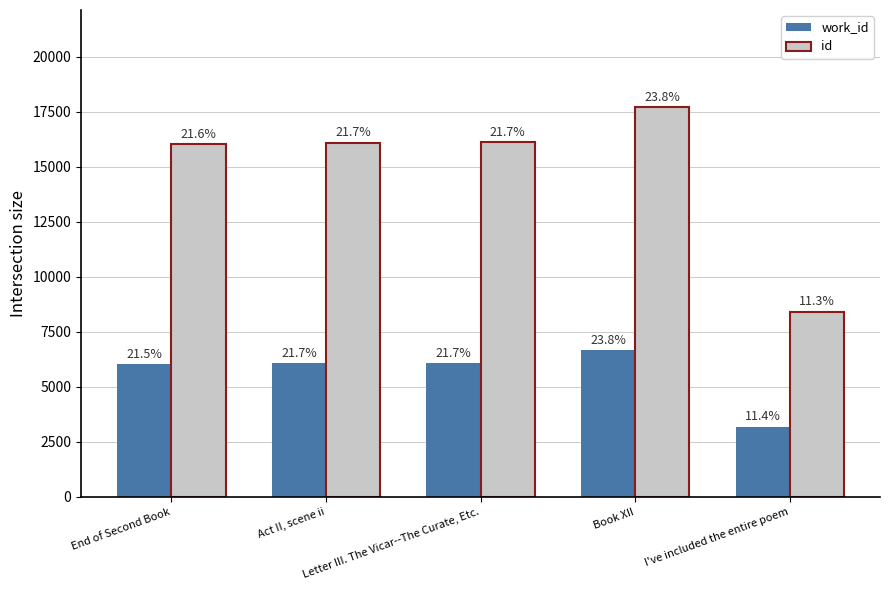

How many groups of bars are there?

5